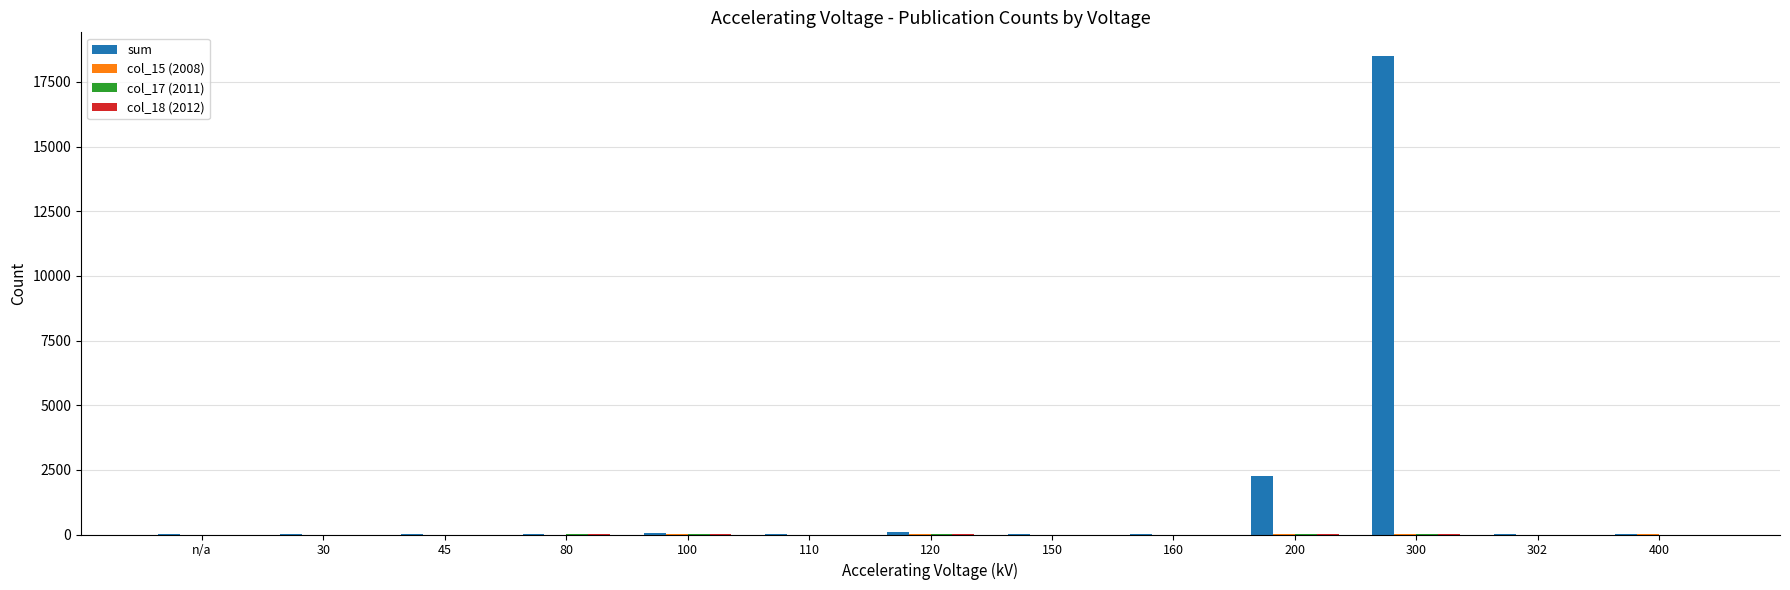

Count the number of data series in this chart.

4